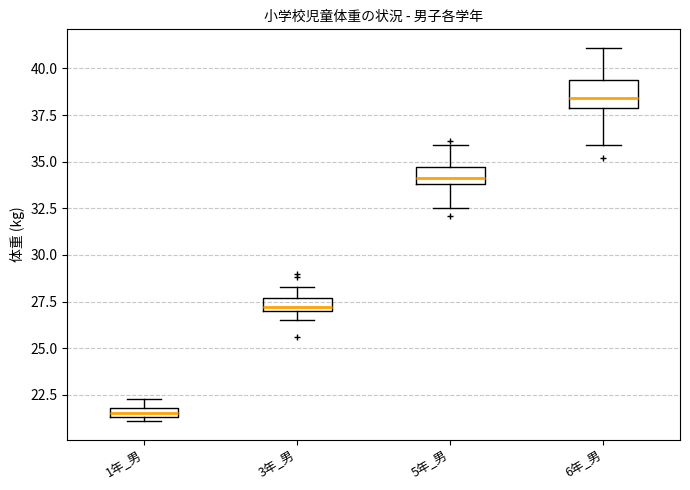

Which box's median line is the highest?

6年_男